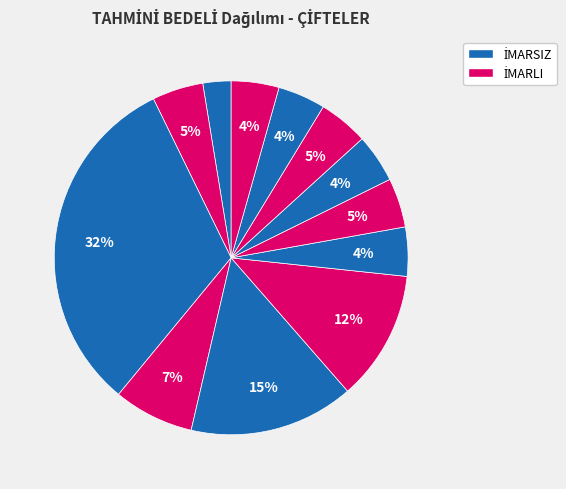

How many slices are in this pie chart?

12